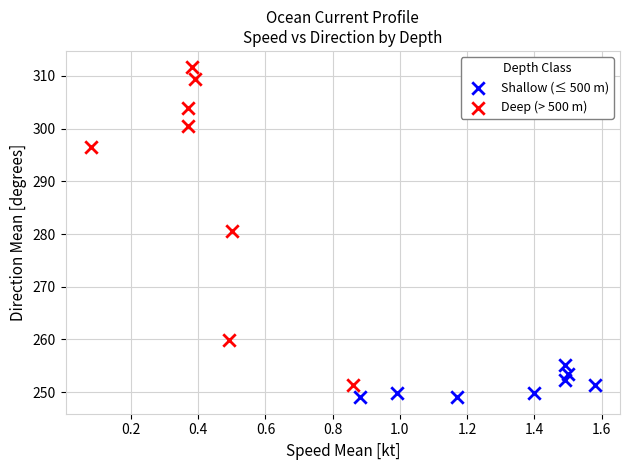

Which series has the widest spread of Y values?

Deep (> 500 m)